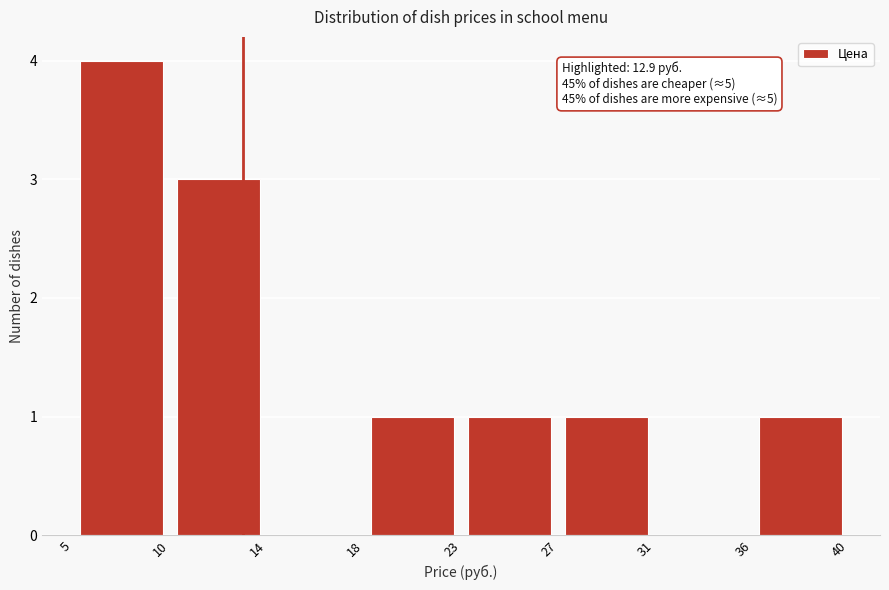

Which range on the x-axis has the tallest bar?

5 to 10